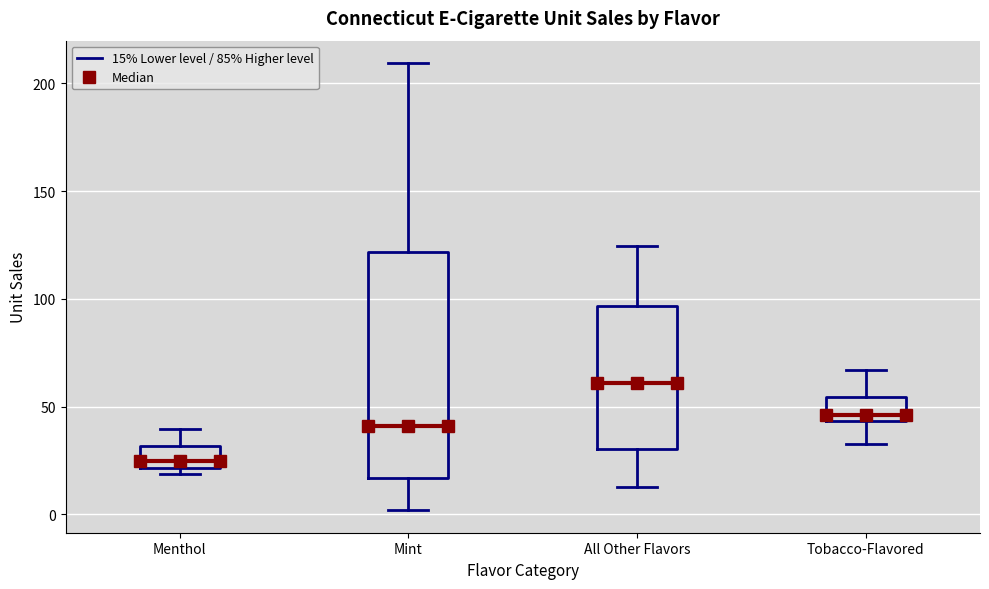

Reading left to right, read every box against the y-axis: the position of its median line, the range the box covers, and the ends of its whiskers. The values are not printed on the chart, so give them approximately, as read against the axis.

Menthol: median 25, box 20 to 30, whiskers 20 (just below the box's lower edge) to 40
Mint: median 40, box 15 to 120, whiskers 0 to 210
All Other Flavors: median 60, box 30 to 95, whiskers 15 to 125
Tobacco-Flavored: median 45 (just above the box's lower edge), box 45 to 55, whiskers 30 to 65